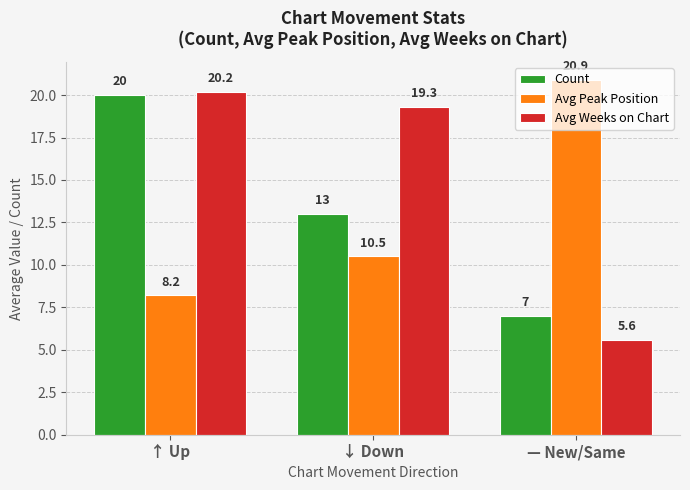

How many distinct data groups are displayed?

3